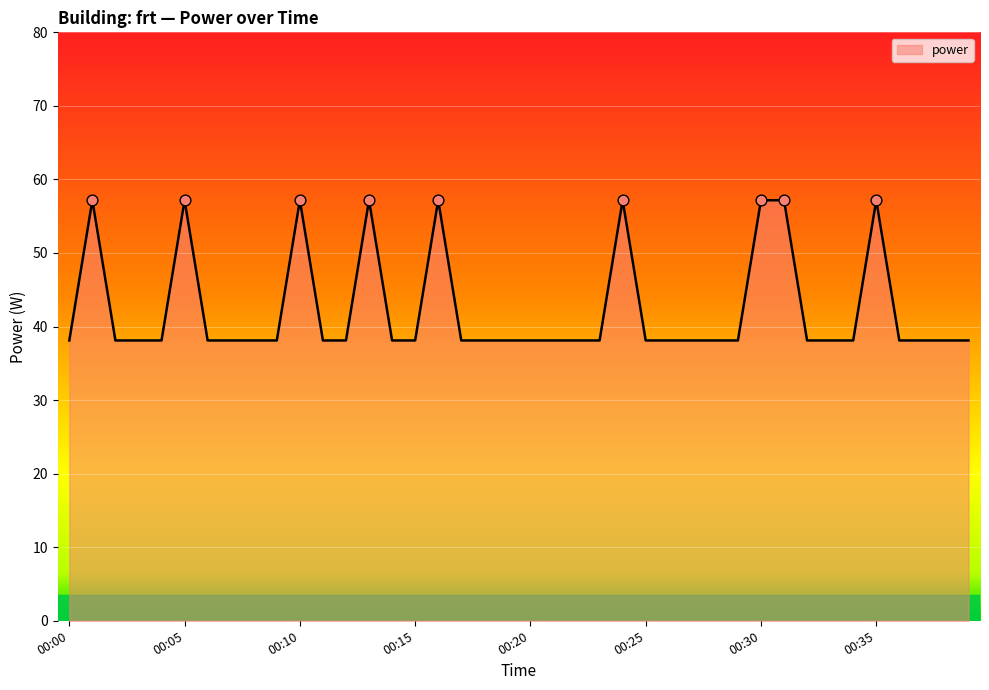

What is the difference between the maximum and minimum values?

19.1